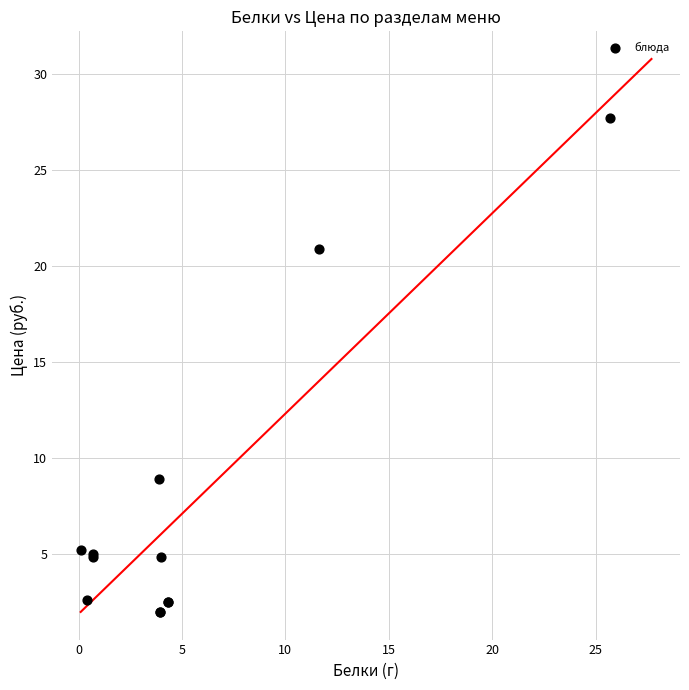

What Y value in the scatter plot is closest to 14?

8.9